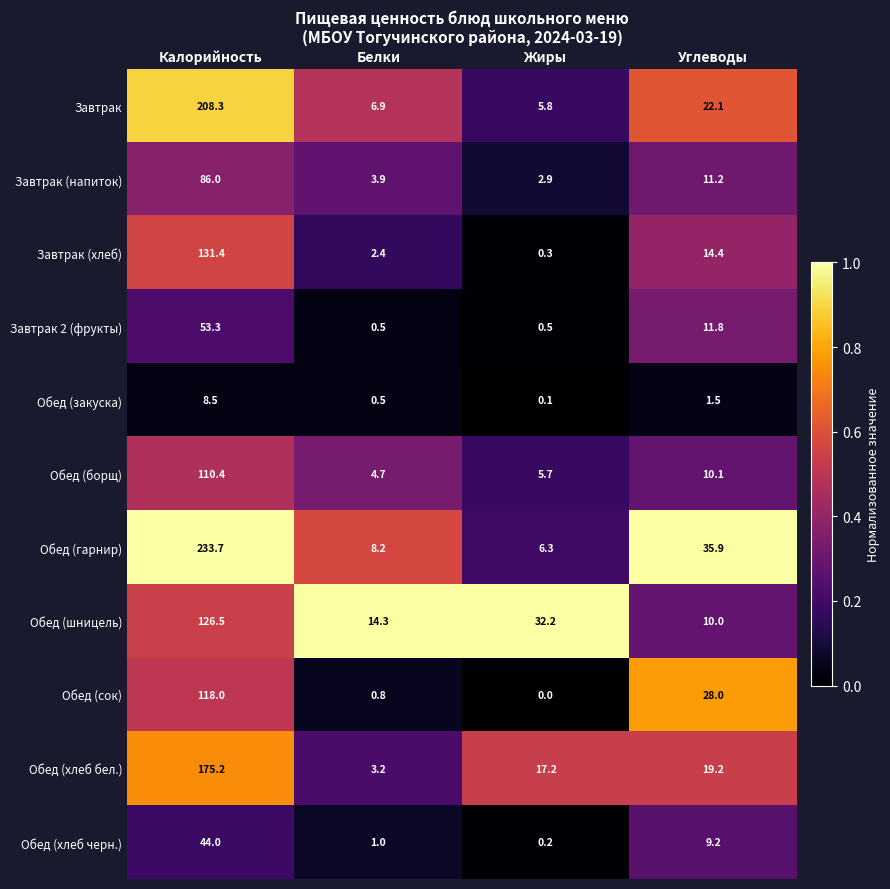

Which series has the largest range (max minus min)?

Обед (гарнир)